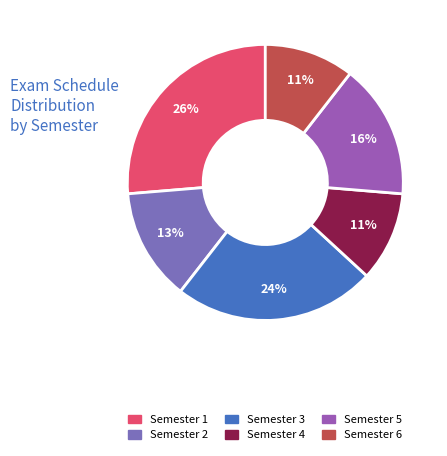

To the nearest percent, what percentage of the pie is Semester 6?

11%